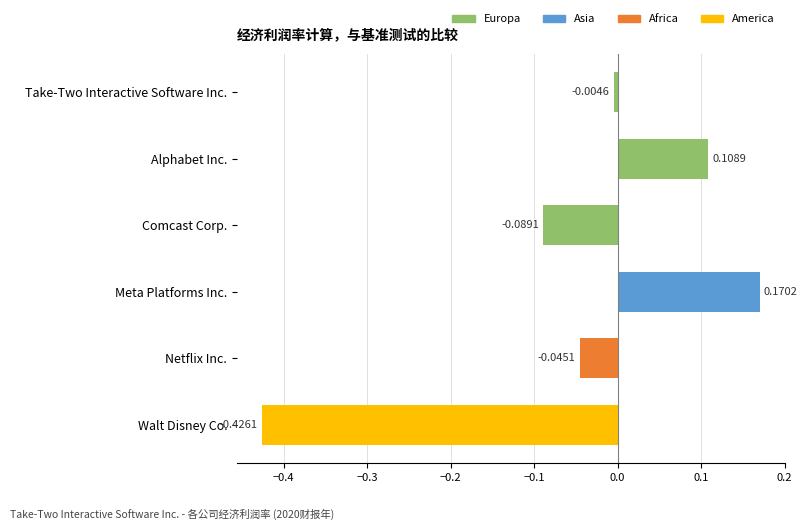

How many bars are there in total?

6